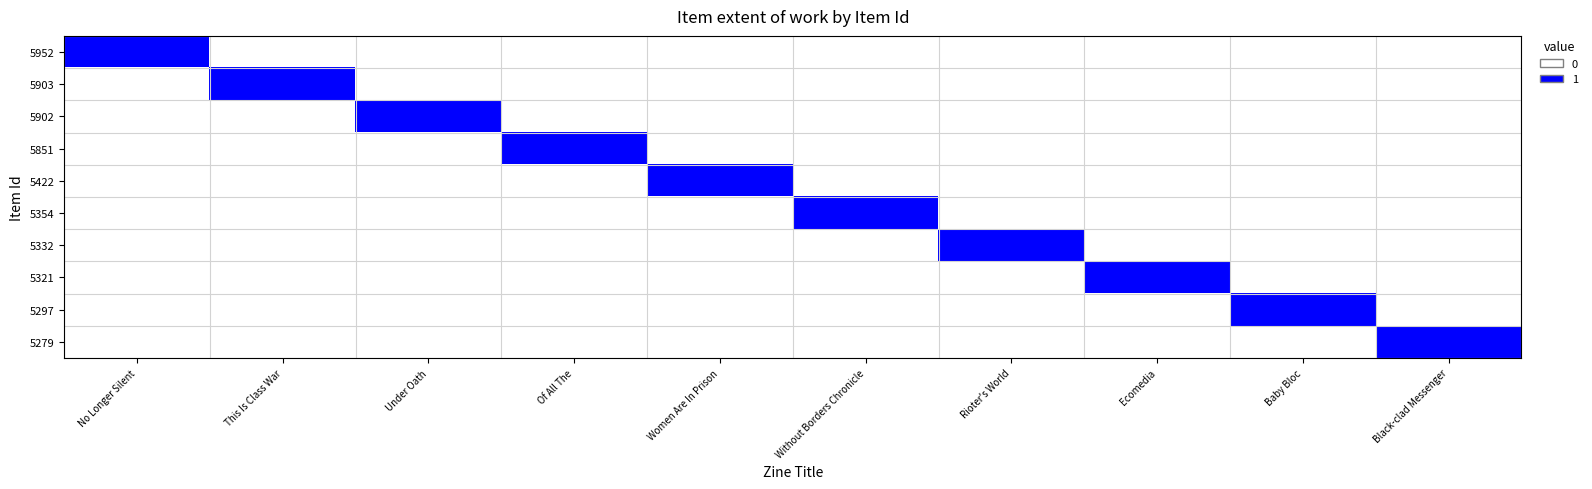

Which series has the widest spread of values?

5952